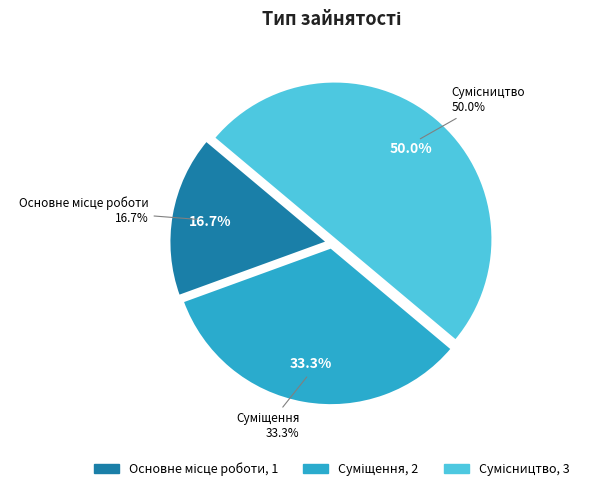

Rank the categories by value from highest to lowest.

Сумісництво, Суміщення, Основне місце роботи